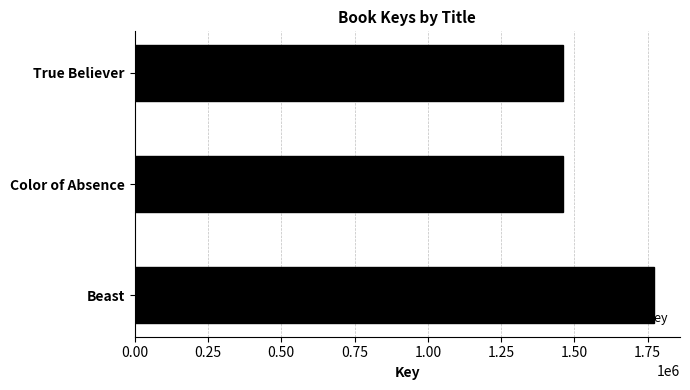

The chart shows a value of 1771475 at Beast. True or false?

True